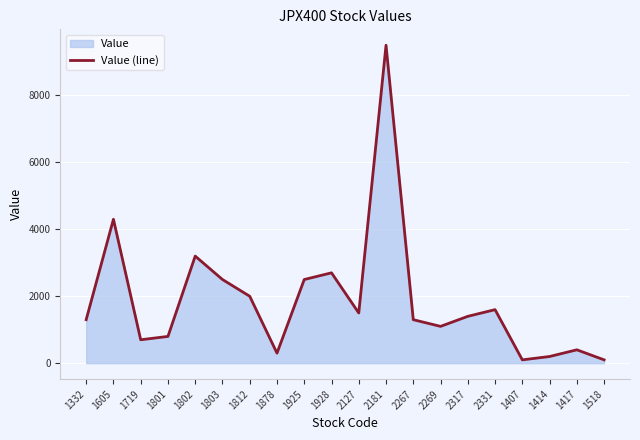

What is the change in value from 1878 to 2317?

+1100